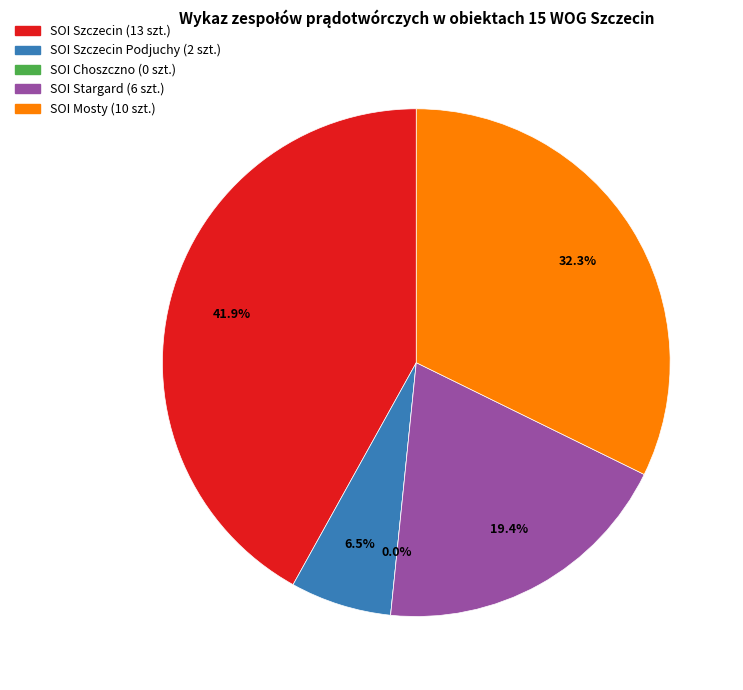

Does SOI Szczecin represent more than half of the total?

No